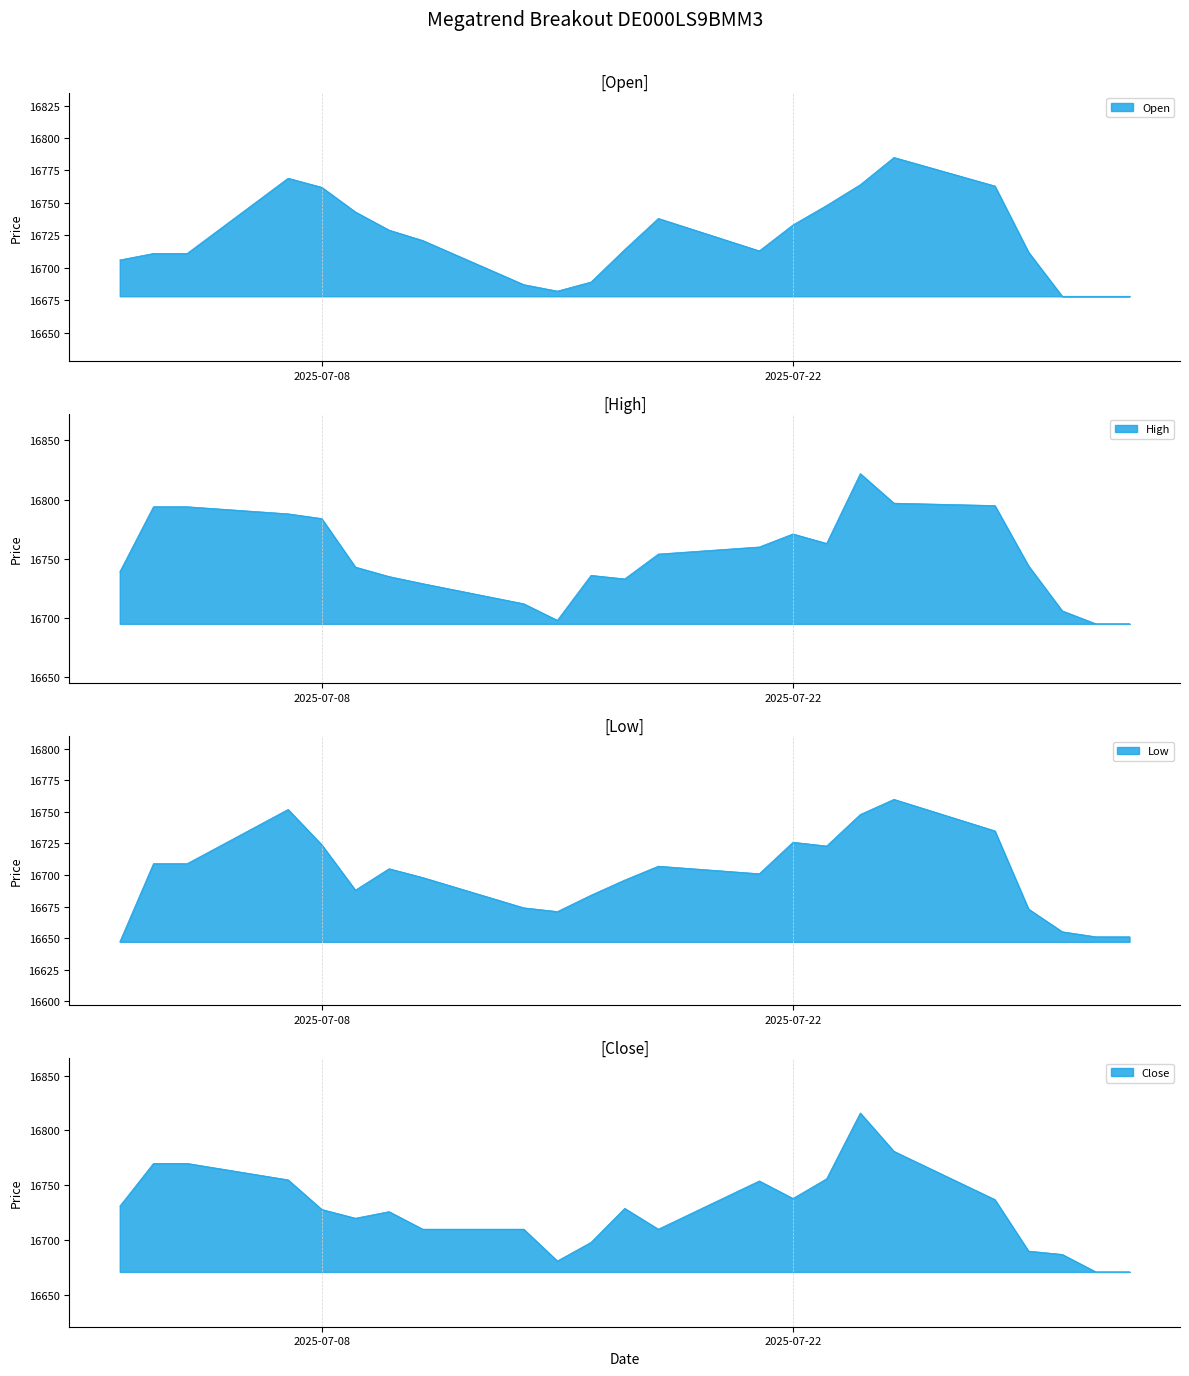

The Close series shows 4114 at 10.07.2025. True or false?

False